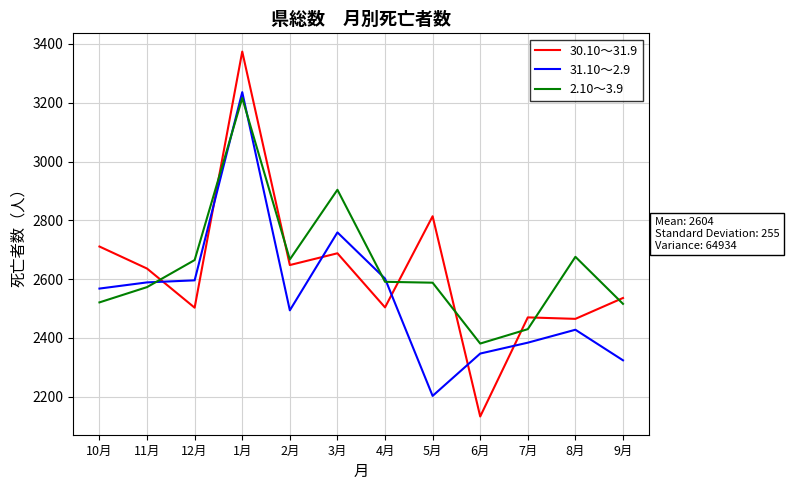

In 30.10～31.9, how many points are lower than both neighbors (excluding endpoints)?

5